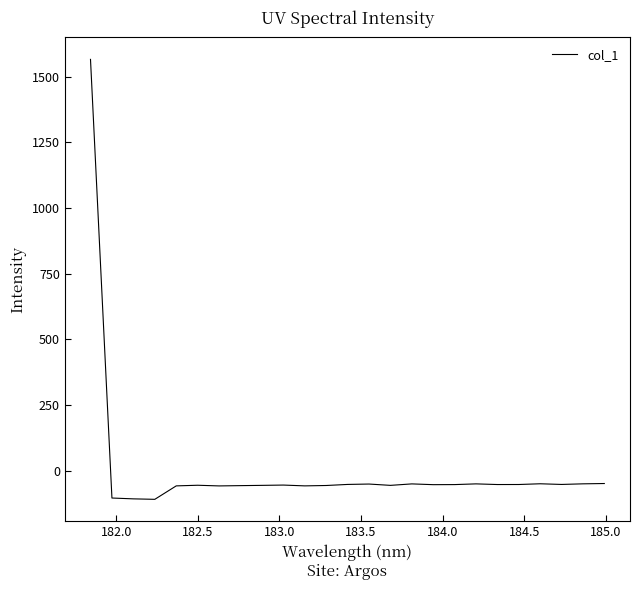

What is the difference between the maximum and minimum values?

1676.2